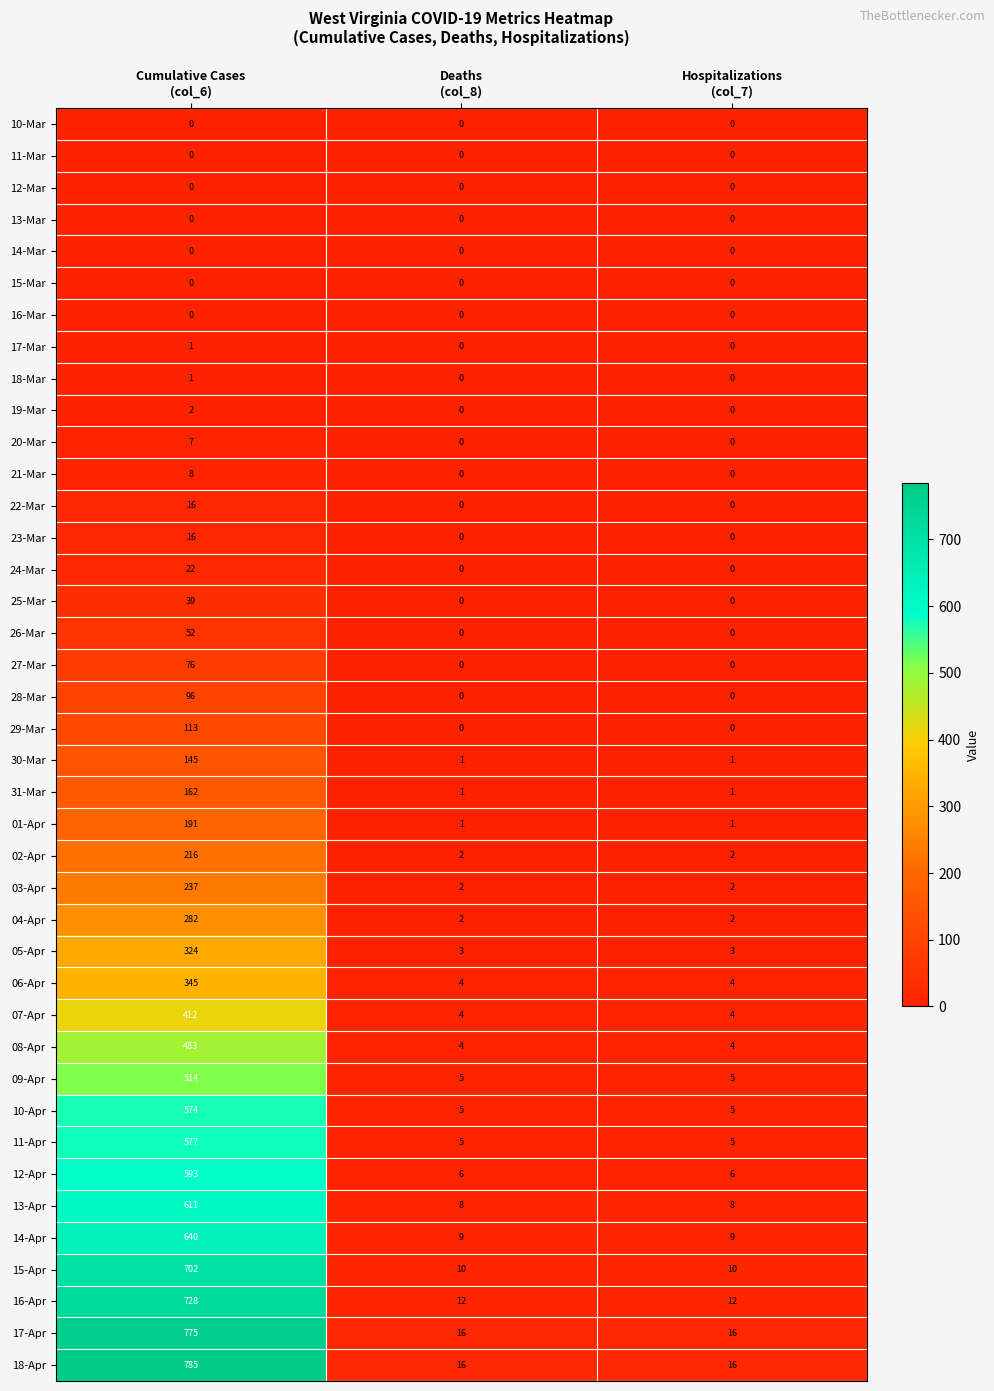

What is the minimum value for 15-Apr?

10